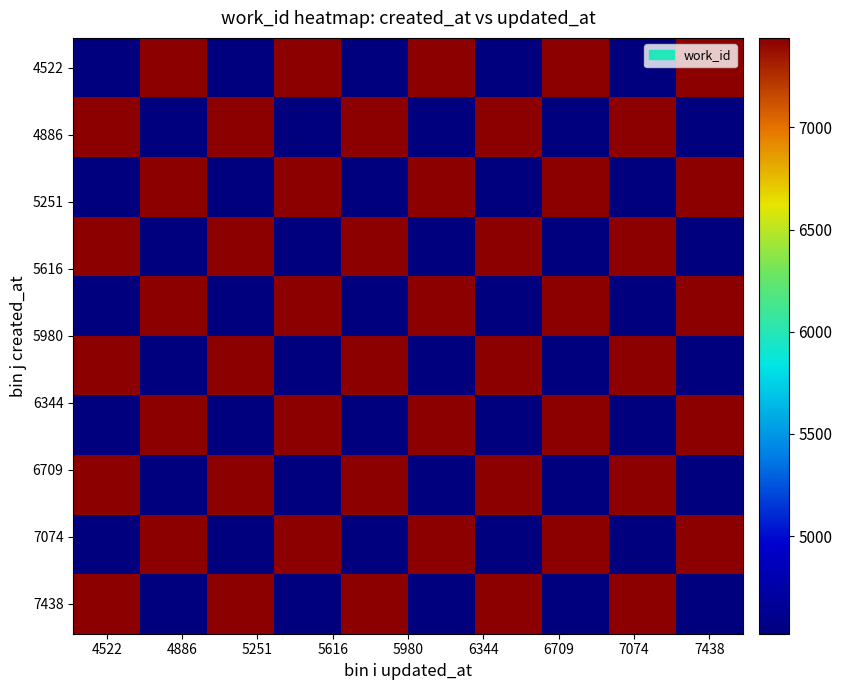

At how many categories does at least one series exceed 5729?

10